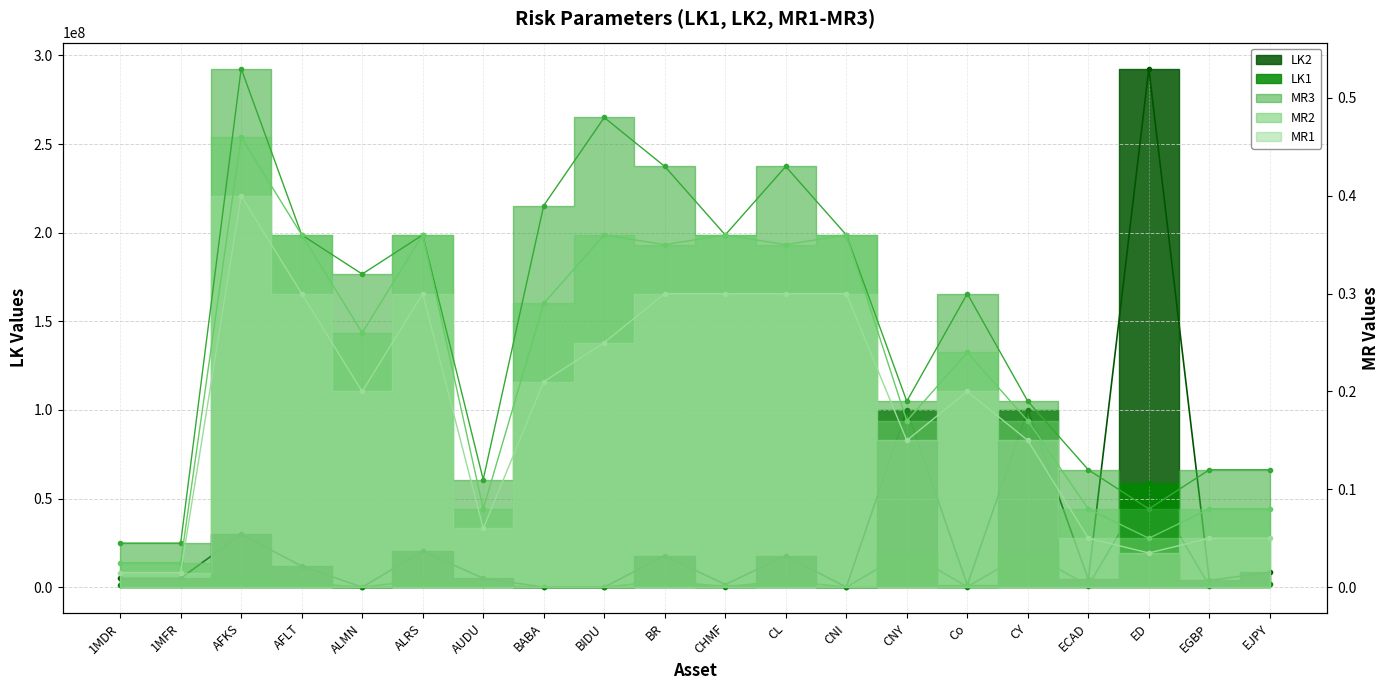

Reading right to left, extract all data points from this chart.

LK2: EJPY=8469590.0	EGBP=3802554.0	ED=292607288.0	ECAD=4408134.0	CY=100000000.0	Co=1250000.0	CNY=100000000.0	CNI=12050.0	CL=17738528.0	CHMF=1514295.0	BR=17738528.0	BIDU=24613.0	BABA=42708.0	AUDU=5000000.0	ALRS=20323756.0	ALMN=3750.0	AFLT=11879394.0	AFKS=29877160.0	1MFR=5000000.0	1MDR=5000000.0
LK1: EJPY=1693918.0	EGBP=760511.0	ED=58521458.0	ECAD=881627.0	CY=20000000.0	Co=250000.0	CNY=20000000.0	CNI=24010.0	CL=3547706.0	CHMF=302859.0	BR=3547706.0	BIDU=4923.0	BABA=8540.0	AUDU=1000000.0	ALRS=4064751.0	ALMN=750.0	AFLT=2375879.0	AFKS=5975432.0	1MFR=1000000.0	1MDR=1000000.0
MR3: EJPY=0.1	EGBP=0.1	ED=0.1	ECAD=0.1	CY=0.2	Co=0.3	CNY=0.2	CNI=0.4	CL=0.4	CHMF=0.4	BR=0.4	BIDU=0.5	BABA=0.4	AUDU=0.1	ALRS=0.4	ALMN=0.3	AFLT=0.4	AFKS=0.5	1MFR=0.0	1MDR=0.0
MR2: EJPY=0.1	EGBP=0.1	ED=0.1	ECAD=0.1	CY=0.2	Co=0.2	CNY=0.2	CNI=0.4	CL=0.3	CHMF=0.4	BR=0.3	BIDU=0.4	BABA=0.3	AUDU=0.1	ALRS=0.4	ALMN=0.3	AFLT=0.4	AFKS=0.5	1MFR=0.0	1MDR=0.0
MR1: EJPY=0.1	EGBP=0.1	ED=0.0	ECAD=0.1	CY=0.1	Co=0.2	CNY=0.1	CNI=0.3	CL=0.3	CHMF=0.3	BR=0.3	BIDU=0.2	BABA=0.2	AUDU=0.1	ALRS=0.3	ALMN=0.2	AFLT=0.3	AFKS=0.4	1MFR=0.0	1MDR=0.0